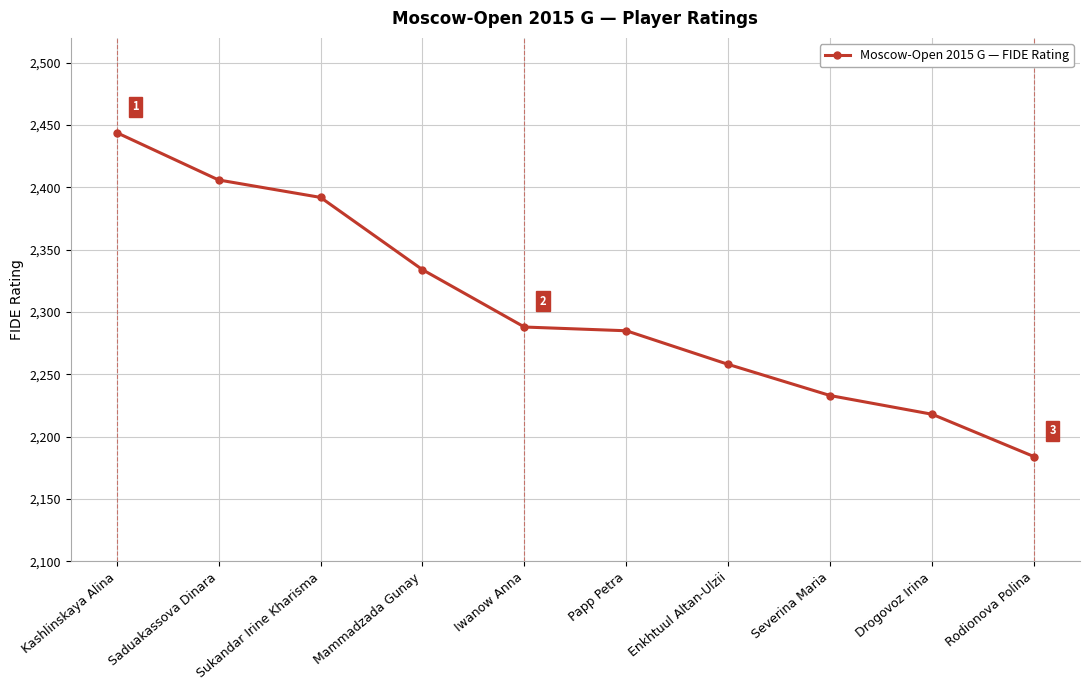

What is the maximum value shown in the chart?

2444